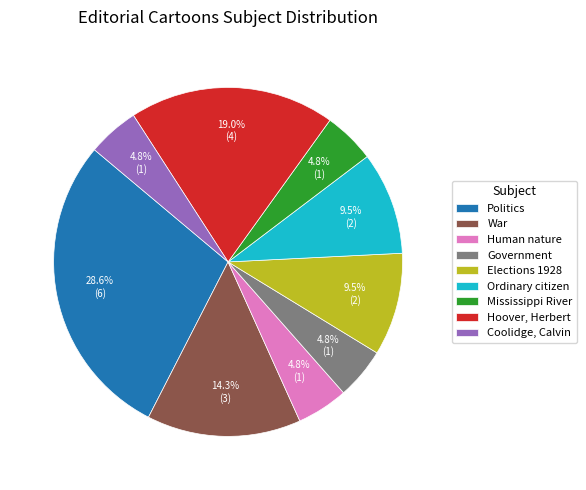

Is War the majority of the pie?

No